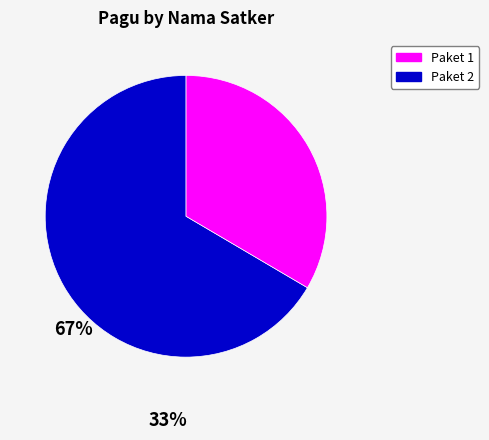

Which slice is the smallest?

Paket 2